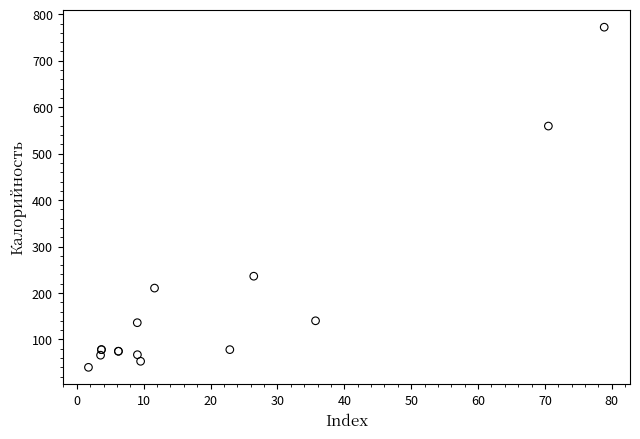

What Y value in the scatter plot is closest to 406?

559.4